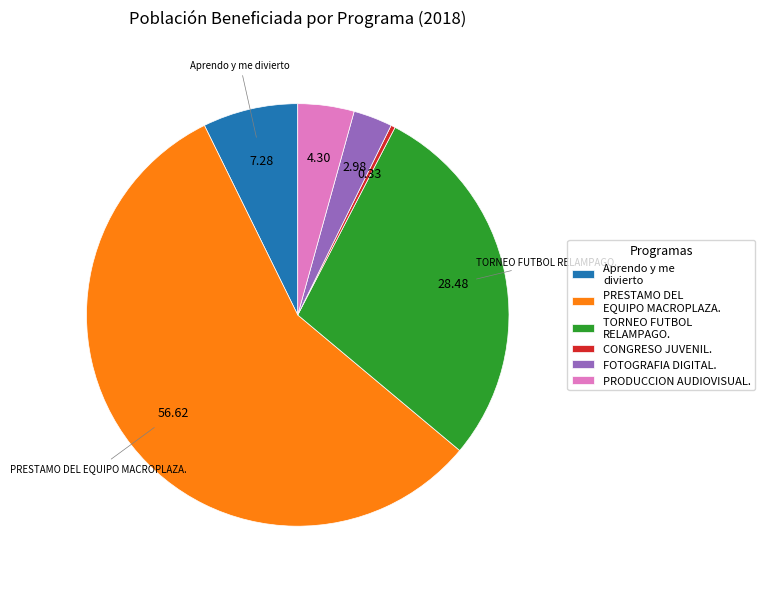

How many slices are in this pie chart?

6